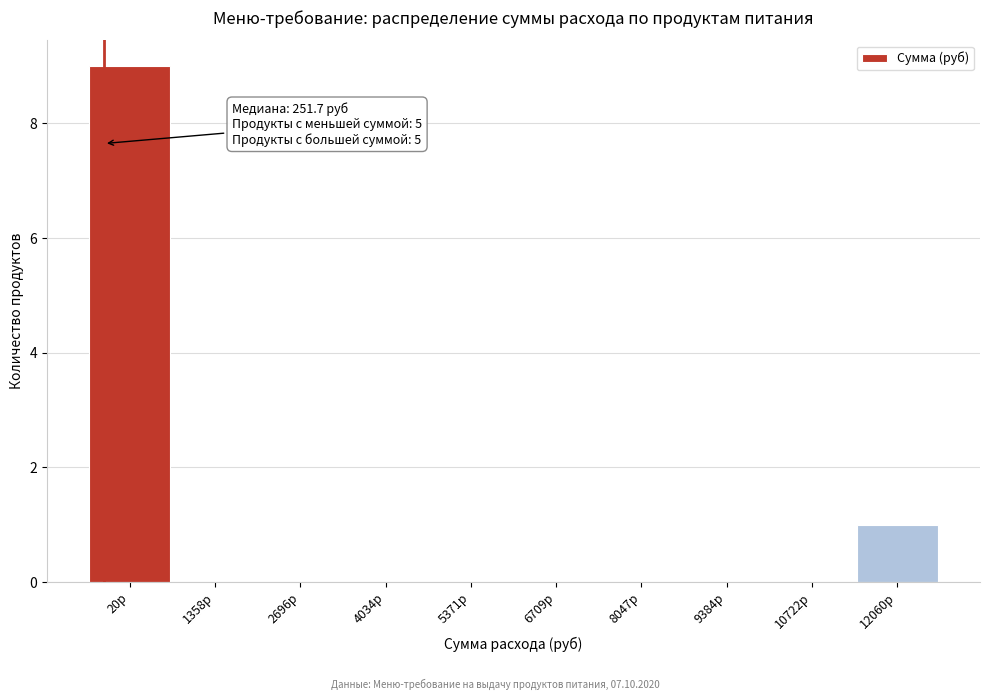

What is the sum of all values?

10